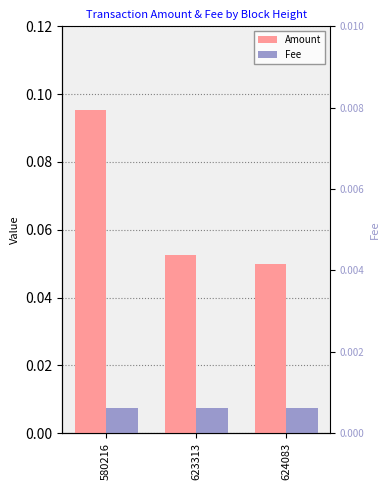

At which label does Amount reach its minimum?

624083